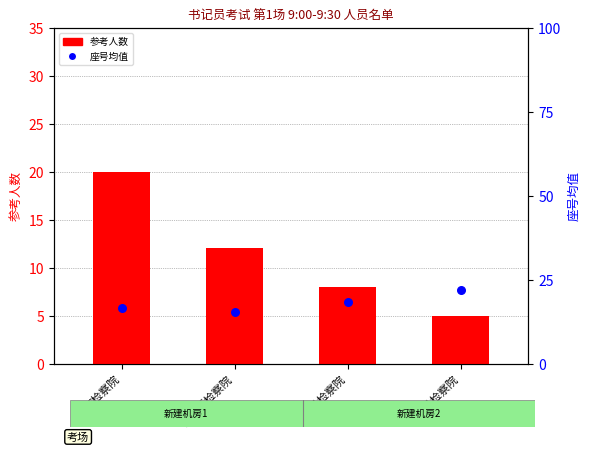

At which category is the sum across all series the highest?

市检察院